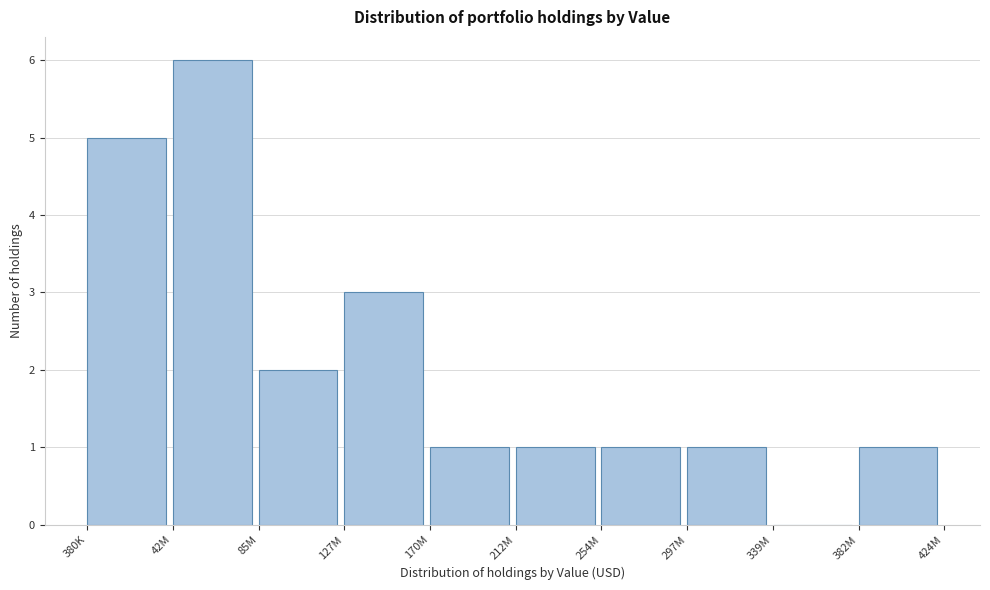

Reading left to right, what are all the values shown in this chart?

380K=5	42M=6	85M=2	127M=3	170M=1	212M=1	254M=1	297M=1	339M=0	382M=1